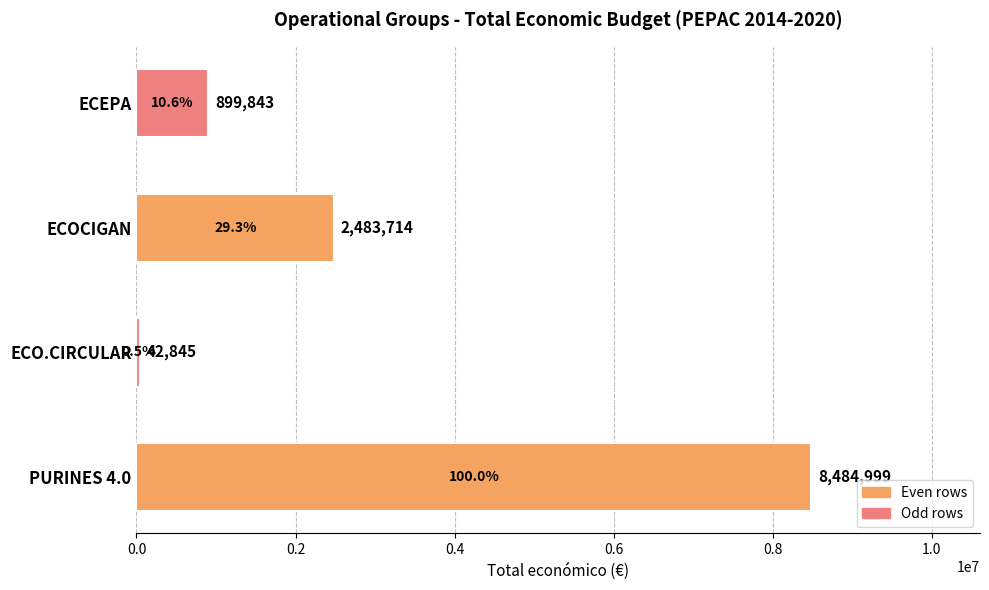

What is the minimum value shown in the chart?

42845